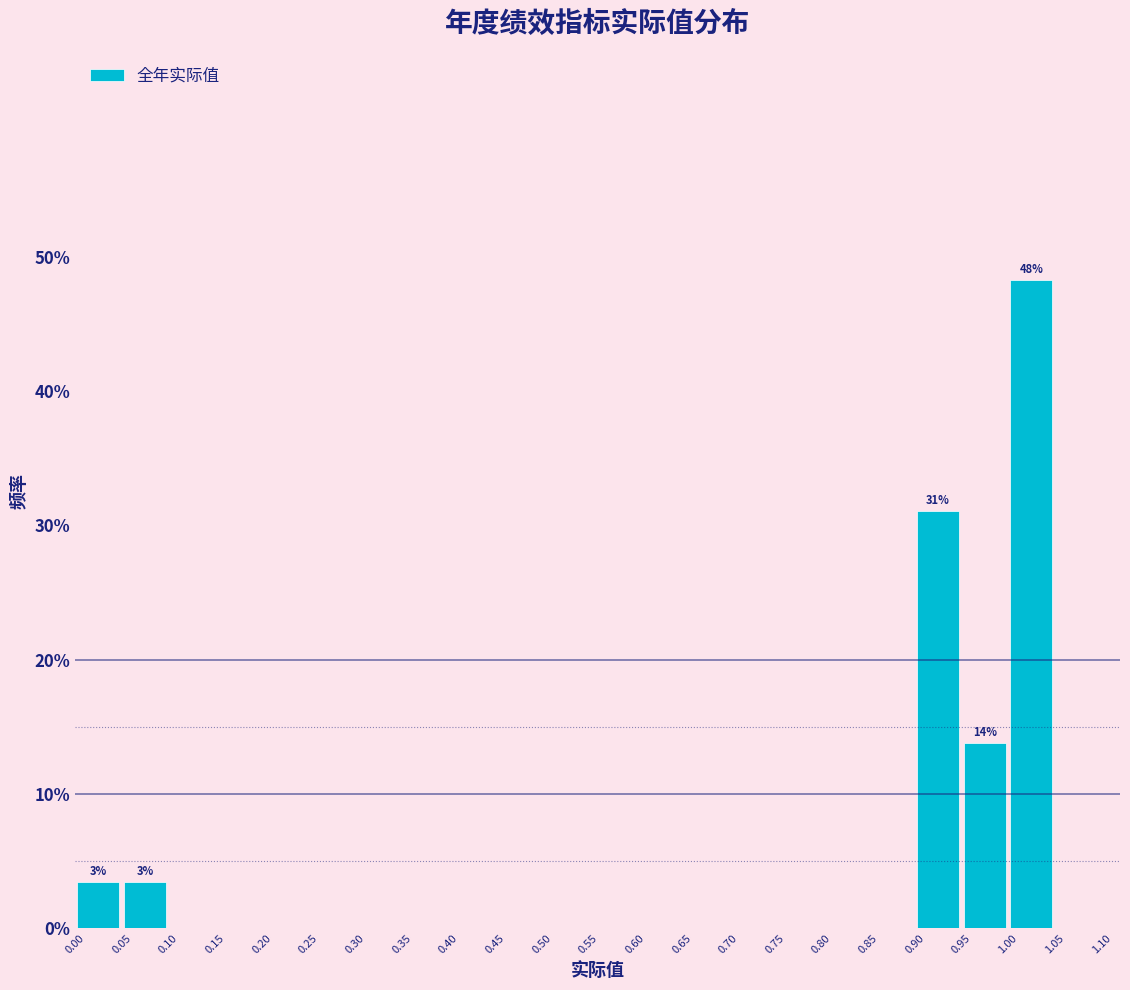

Over which range of the x-axis is the bar tallest?

1.00 to 1.05